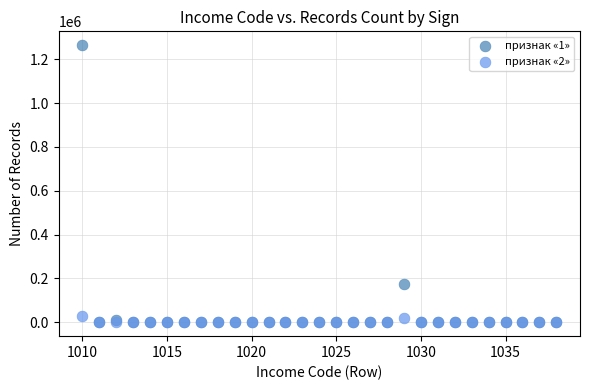

Across all series, what Y value is closest to 632138?

173027